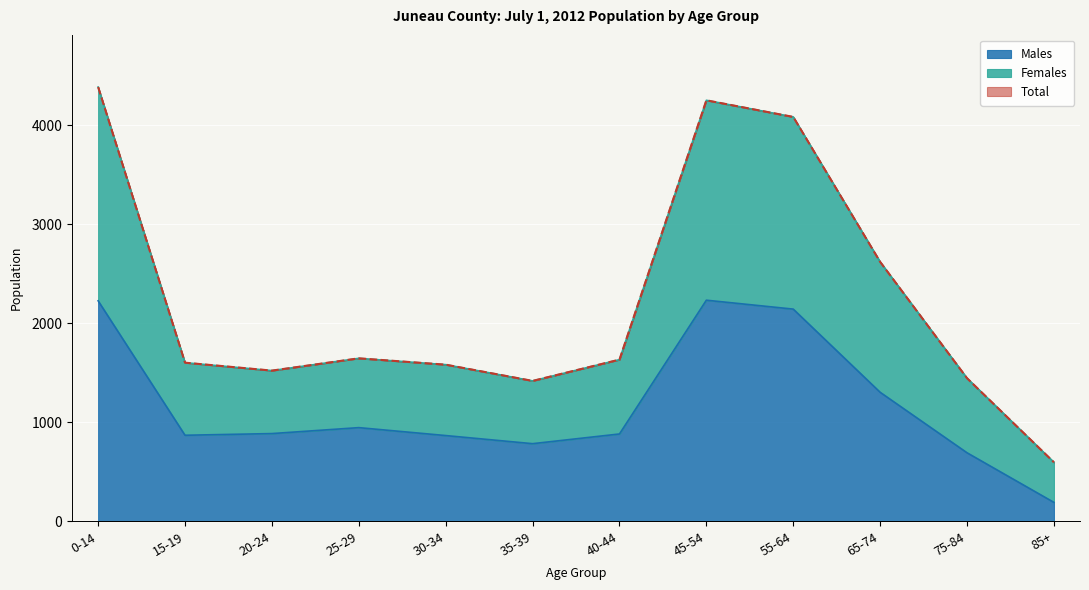

At which label is Males closest to 1214?

65-74